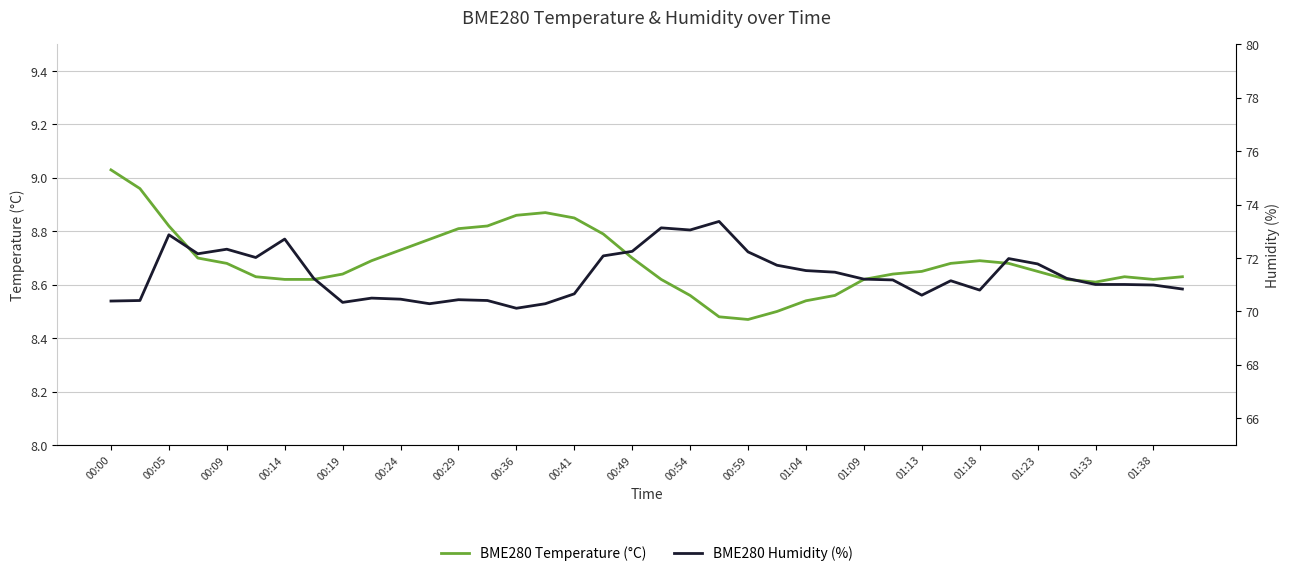

True or false: BME280 Temperature (°C) and BME280 Humidity (%) intersect in this chart.

False